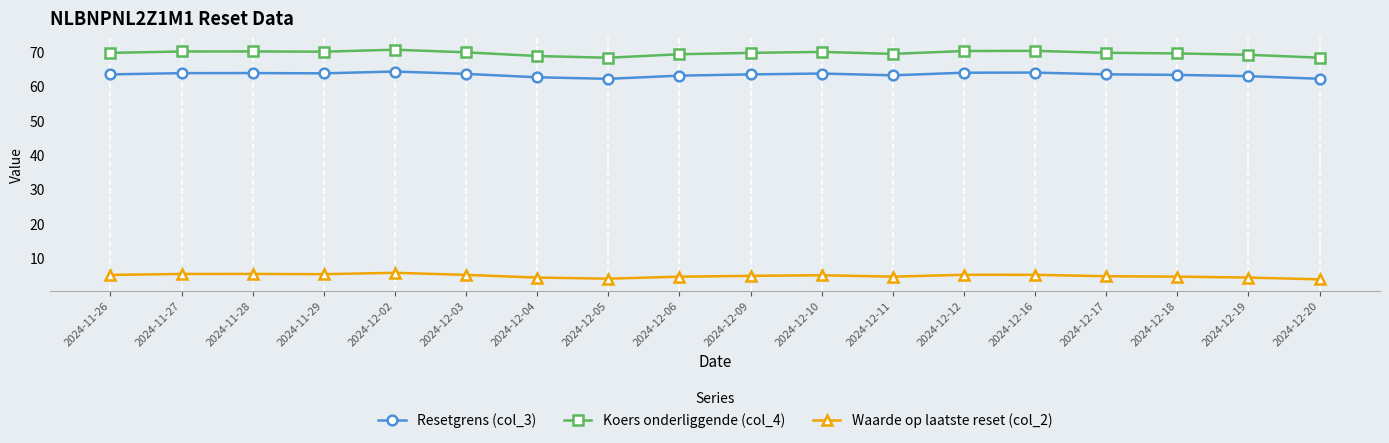

What is the label of the 17th point from the left?

2024-12-19